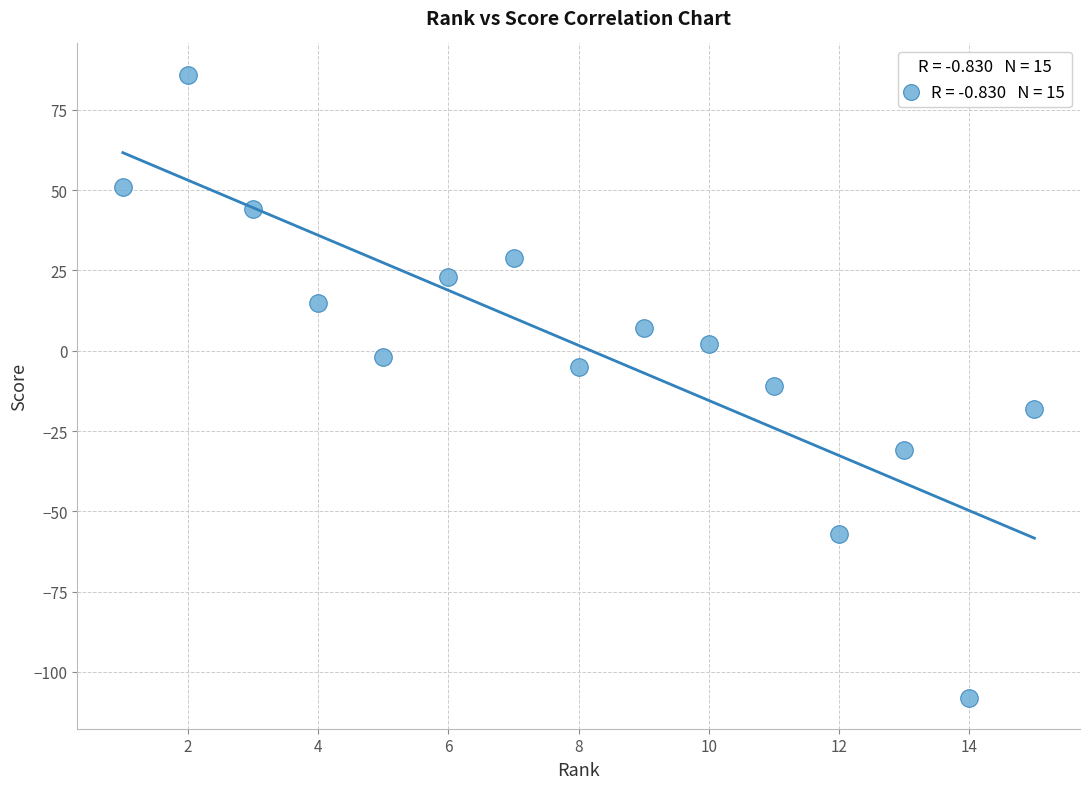

What is the range of Y values (max minus min)?

194